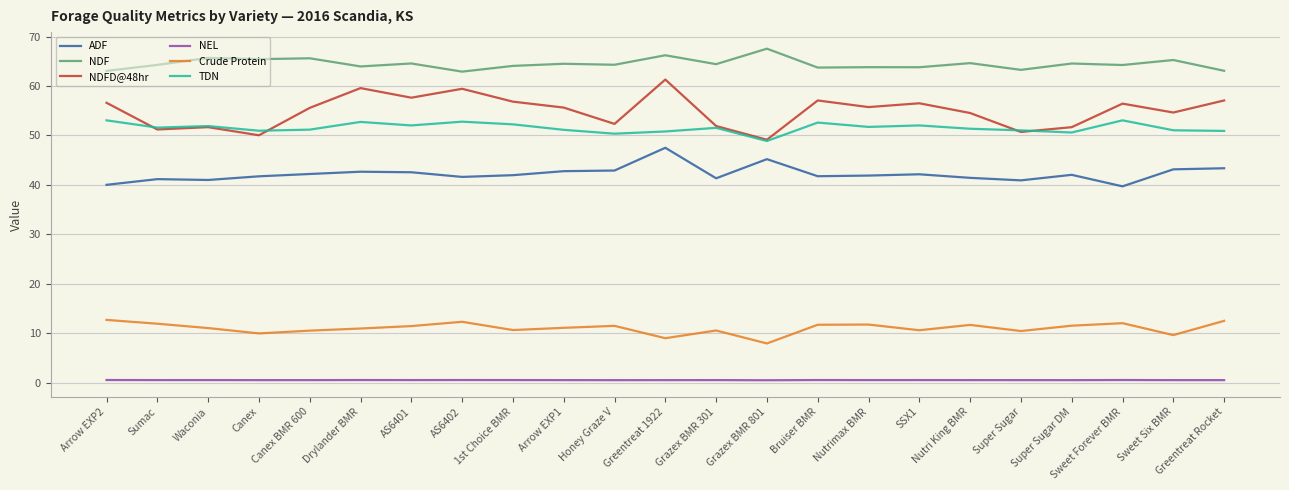

How many lines are shown in the chart?

6